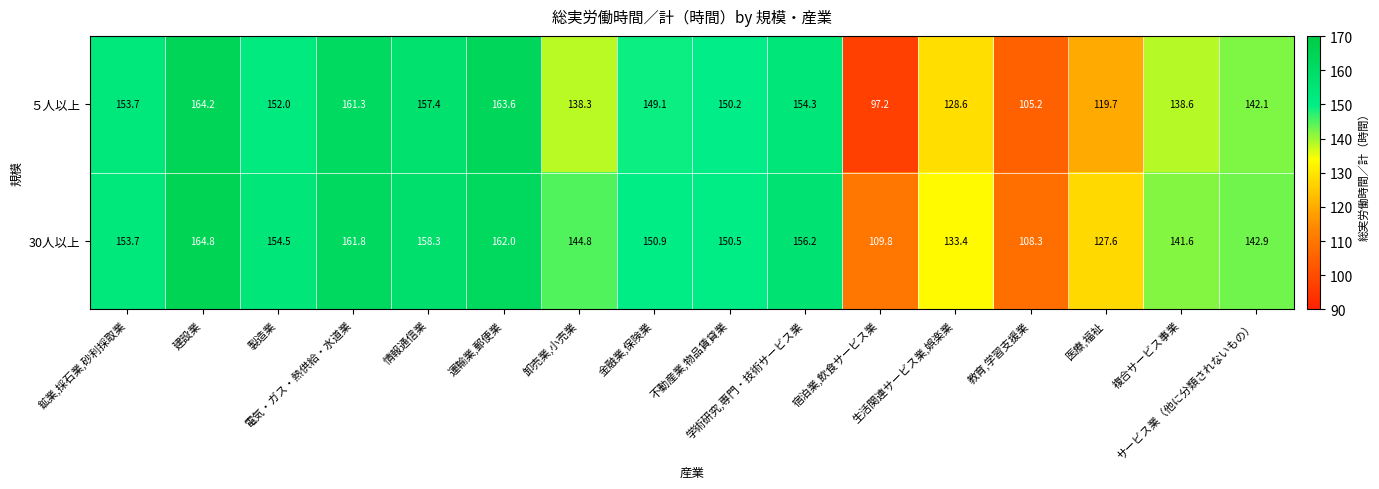

Which series has the largest total across all categories?

30人以上